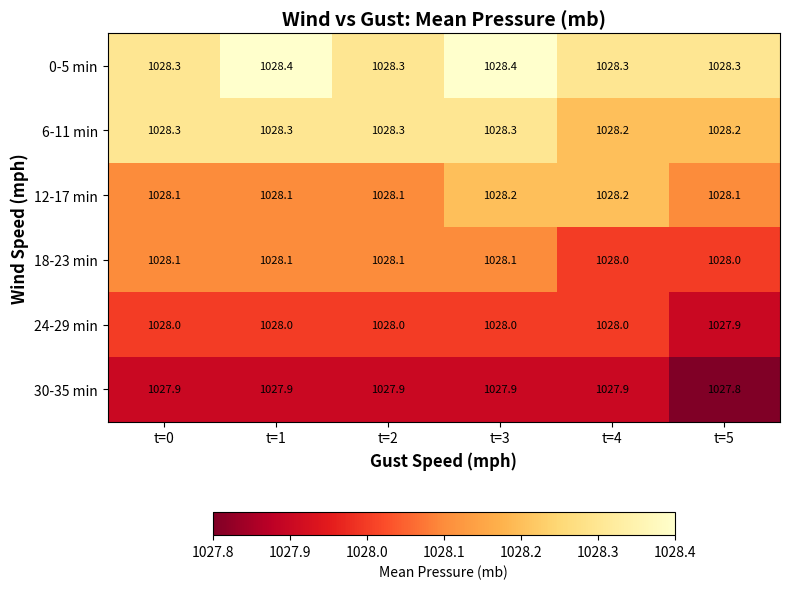

At how many categories does at least one series exceed 1028?

6